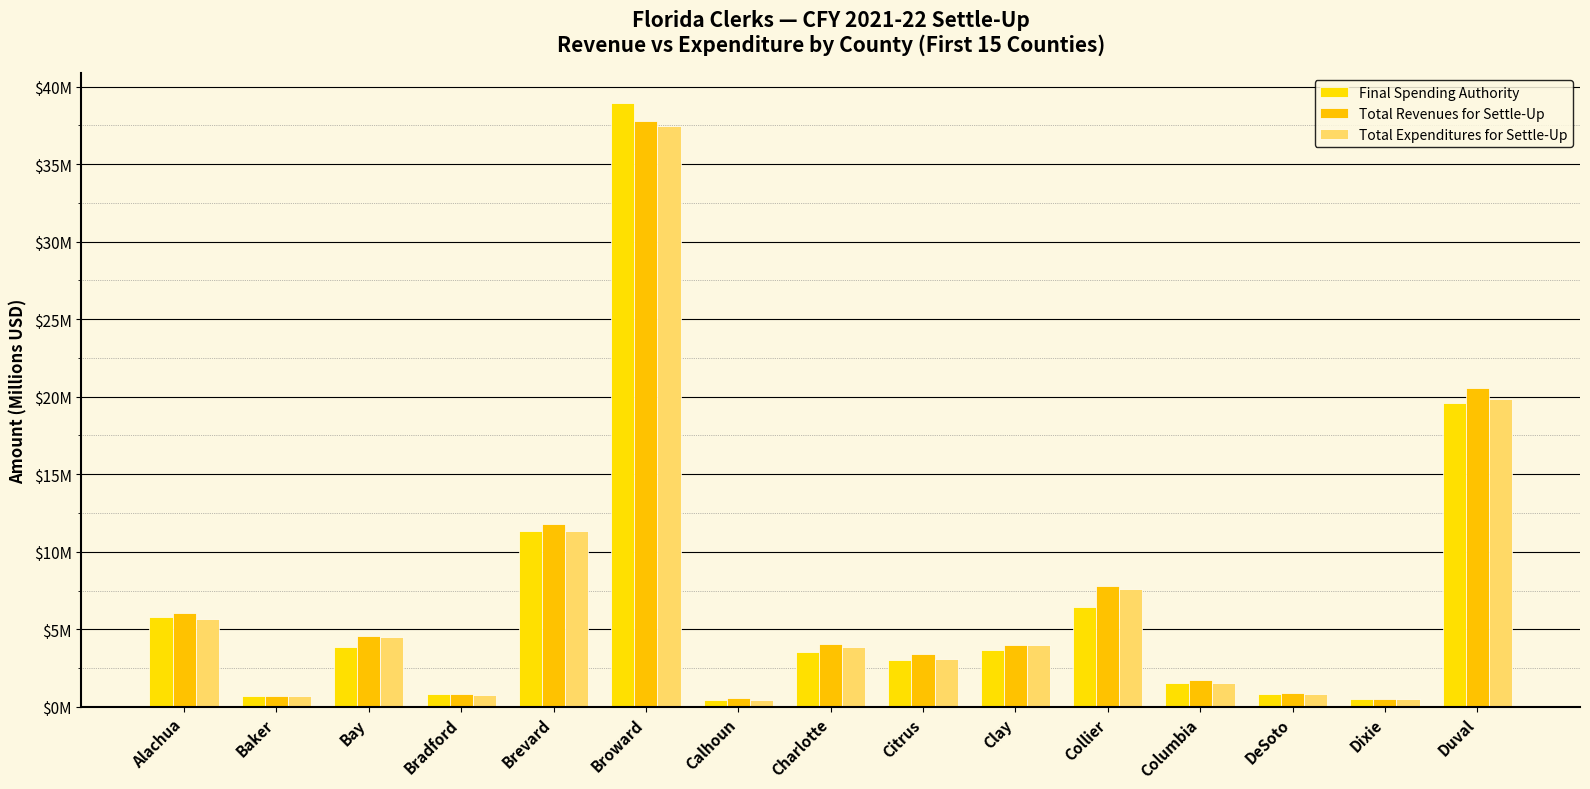

Does the chart contain stacked bars?

No